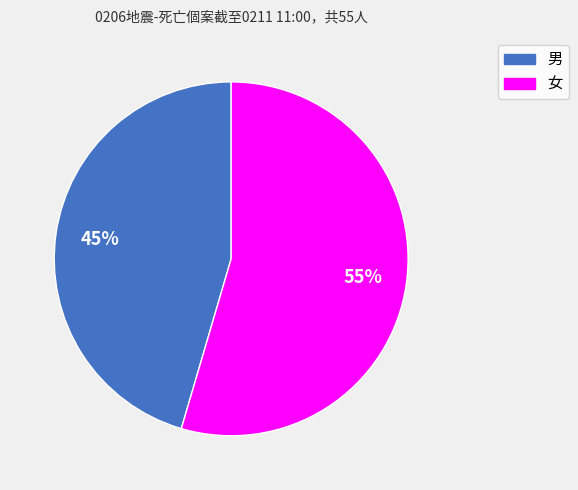

Is the sum of 男 and 女 greater than half?

Yes